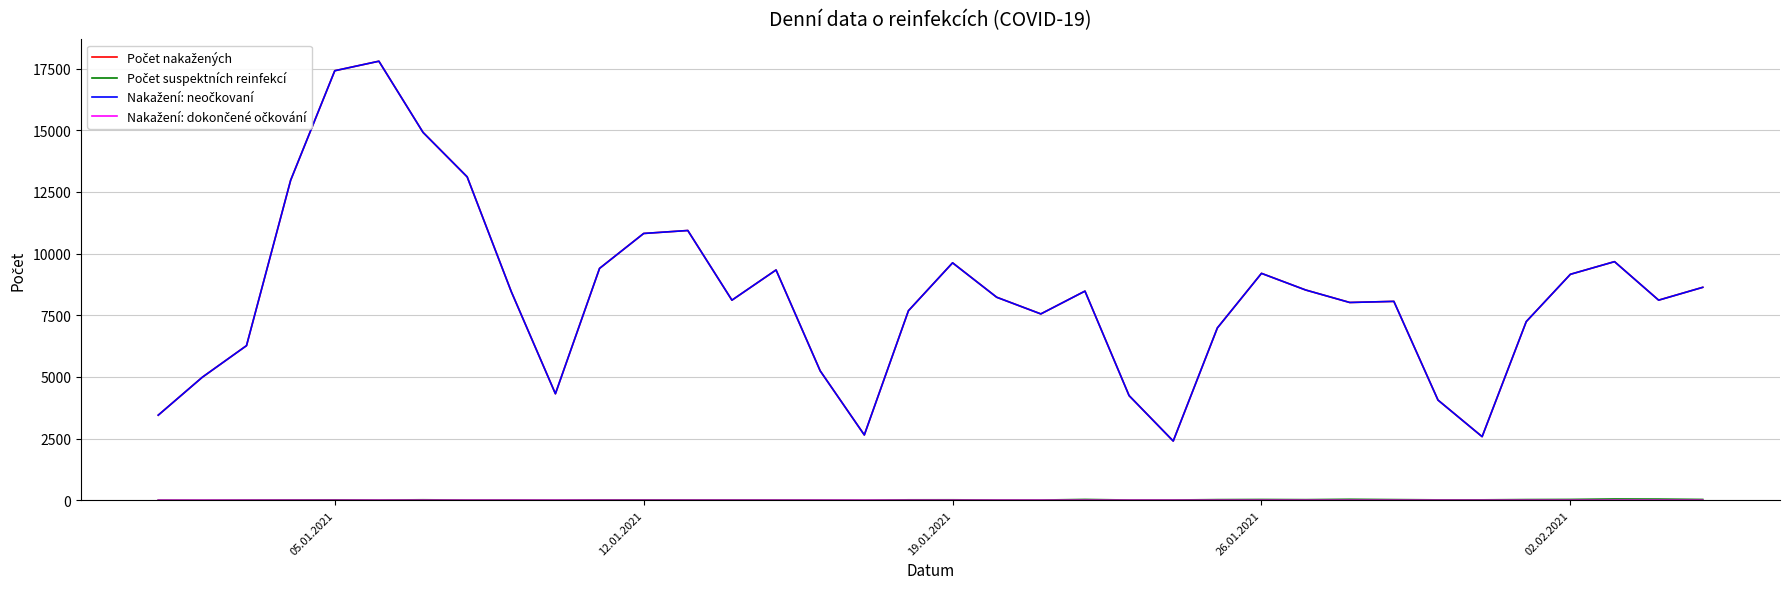

At which category does Počet suspektních reinfekcí reach its first local peak?

05.01.2021